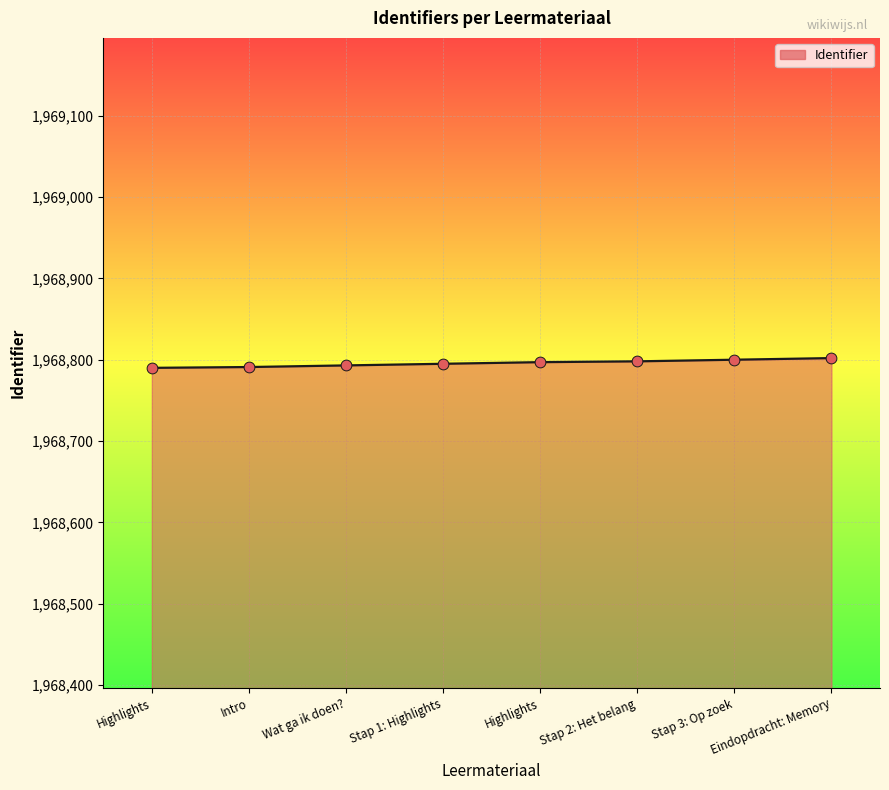

How many lines are shown in the chart?

1